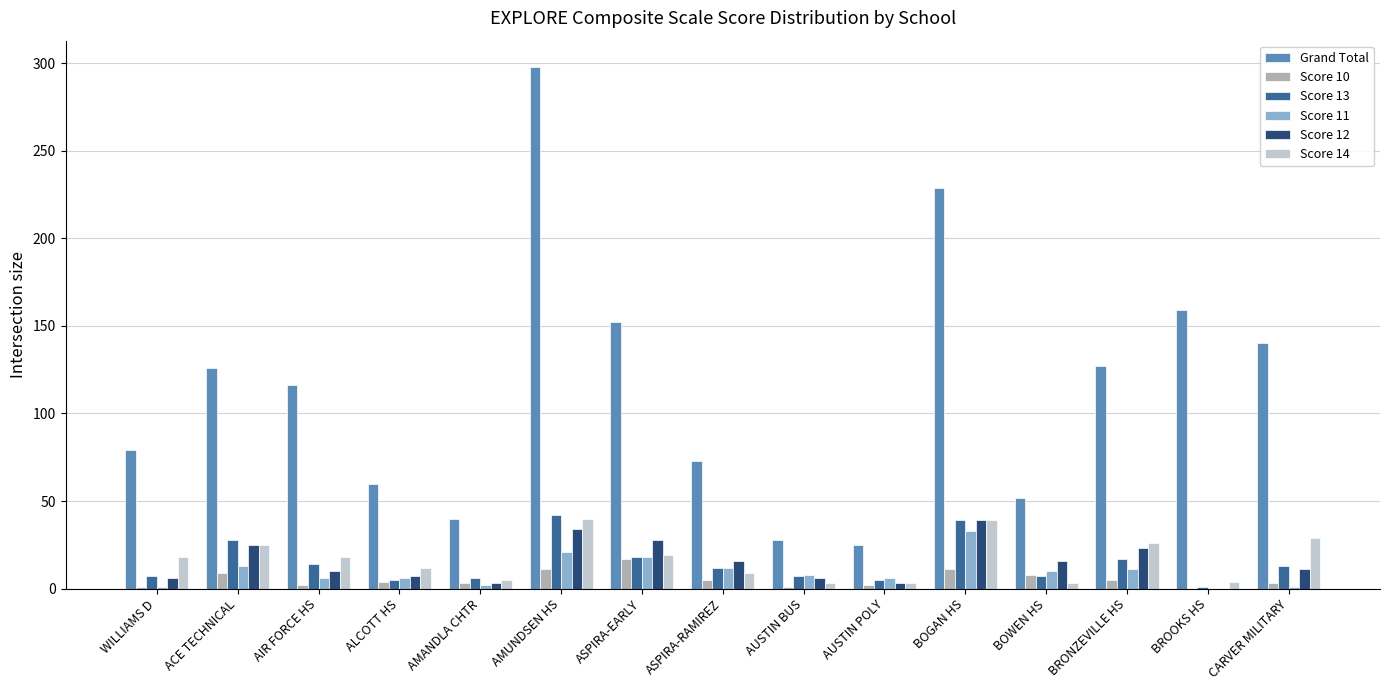

How many groups of bars are there?

15